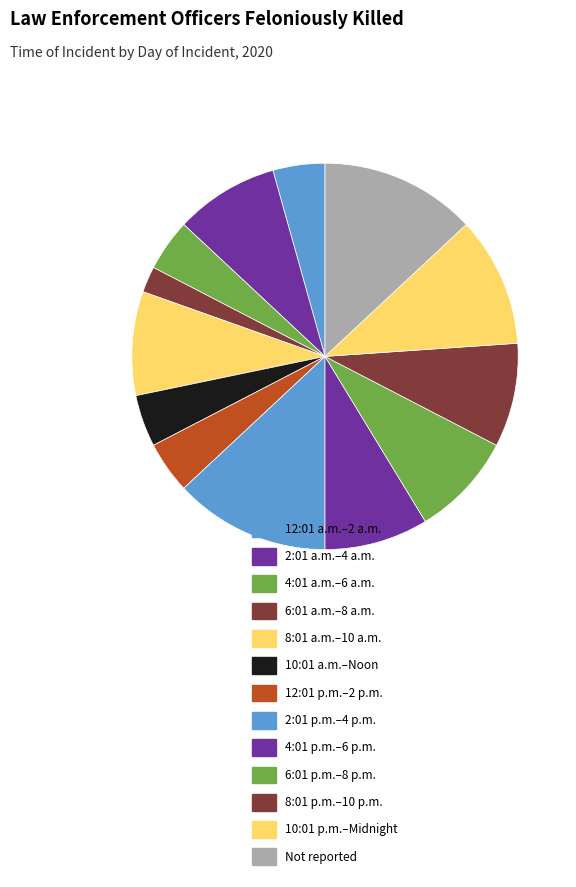

What percentage is the 8:01 a.m.–10 a.m. slice, to the nearest percent?

9%